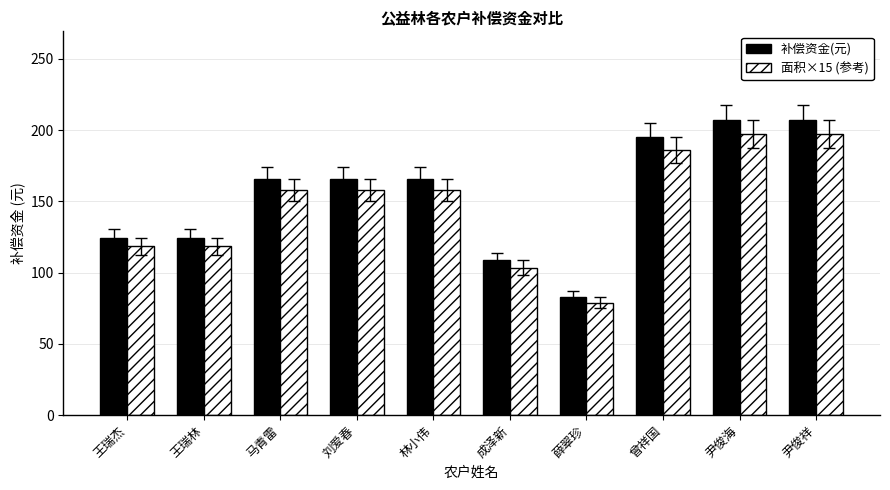

How many data points in 面积×15 (参考) are less than 157?

4